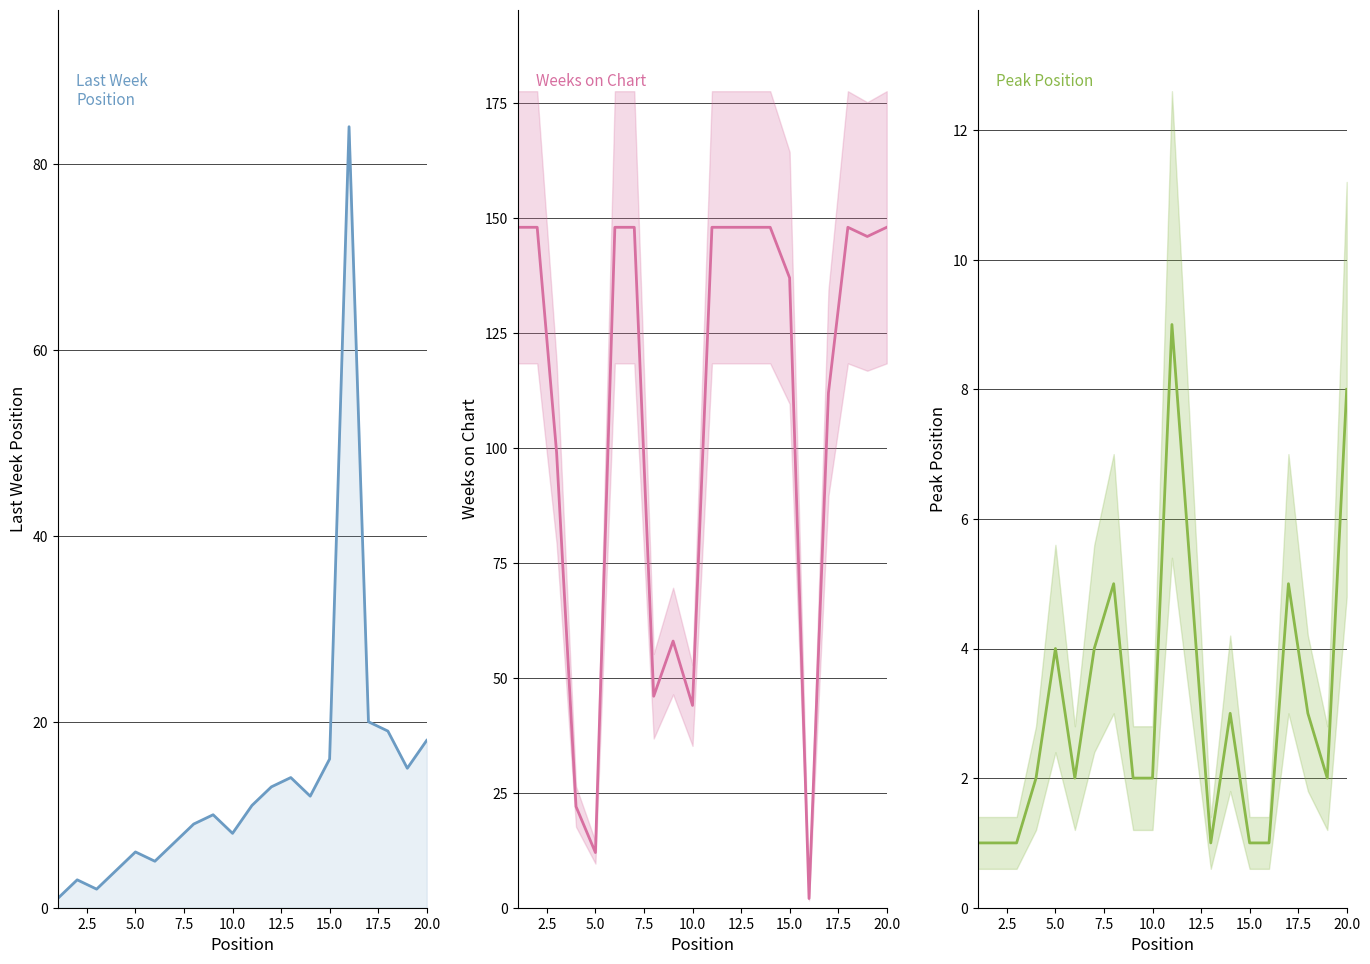

What are all the series names shown in the legend?

Last Week, Weeks on Chart, Peak Position